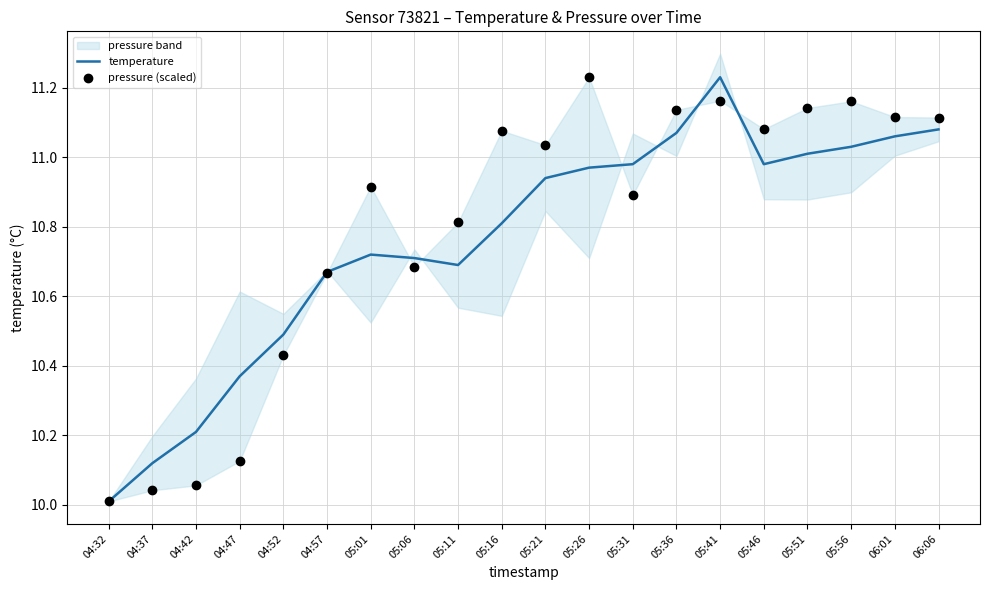

Is the value of temperature at 05:51 greater than the value of pressure (scaled) at 05:06?

Yes